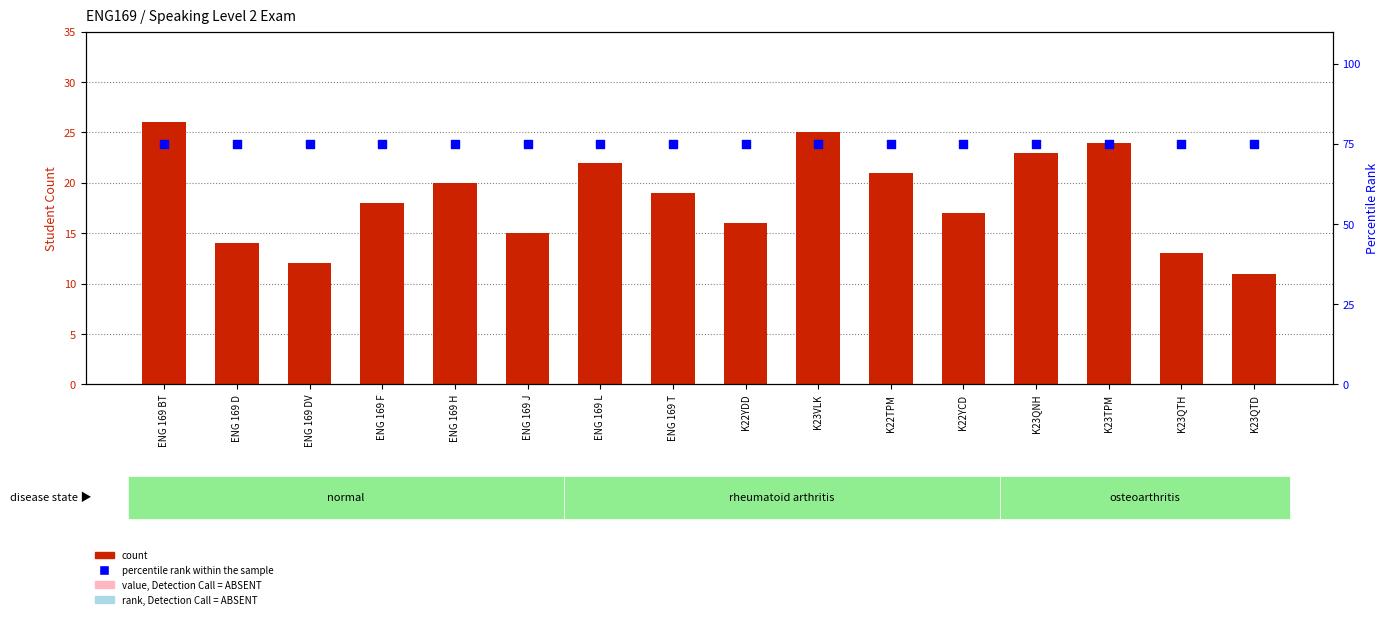

What is the total value across all series at K23VLK?

100